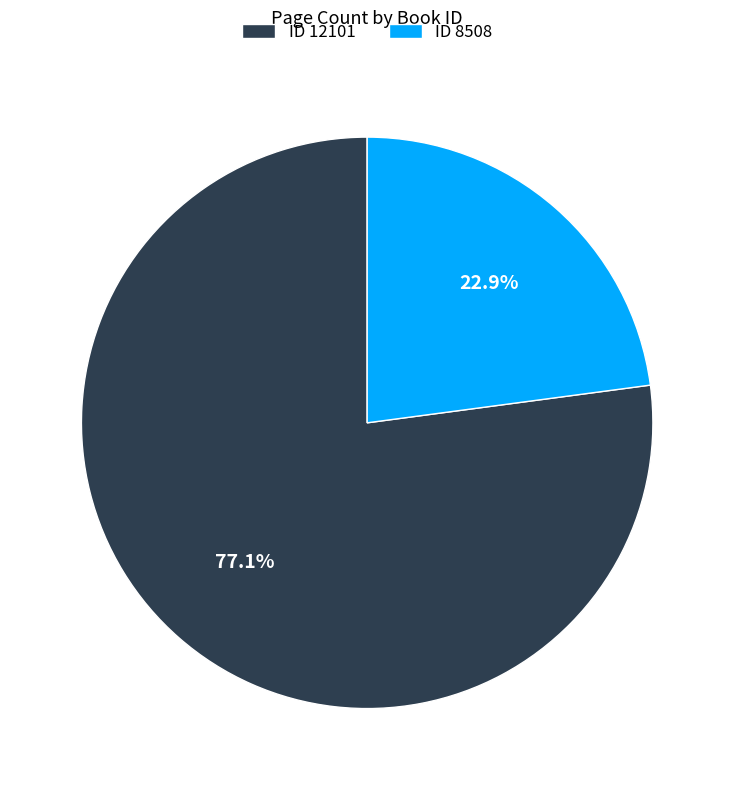

Which has a higher value, ID 12101 or ID 8508?

ID 12101